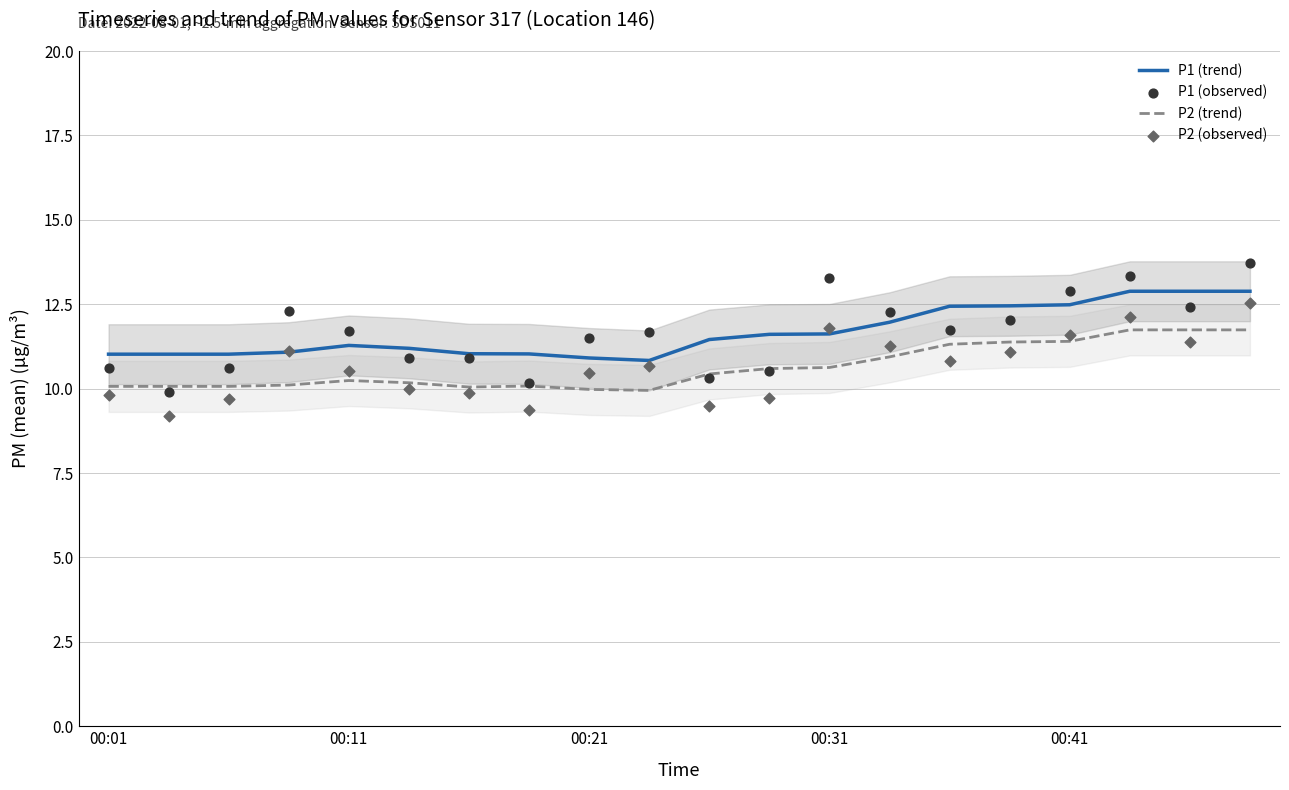

Which series contains the lowest Y value?

P2 (observed)